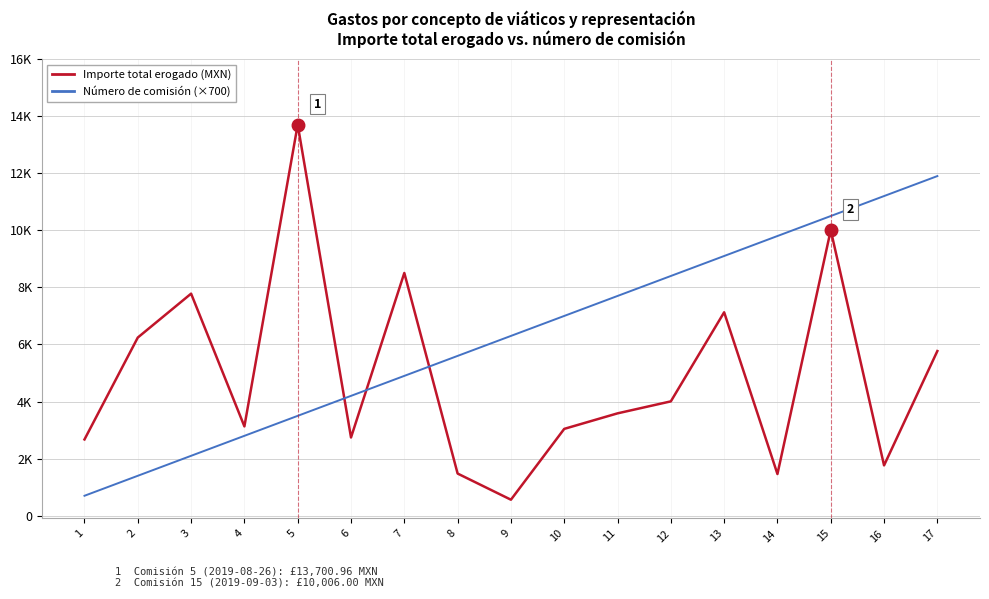

List the series in order of their peak value, lowest first.

Número de comisión (×700), Importe total erogado (MXN)